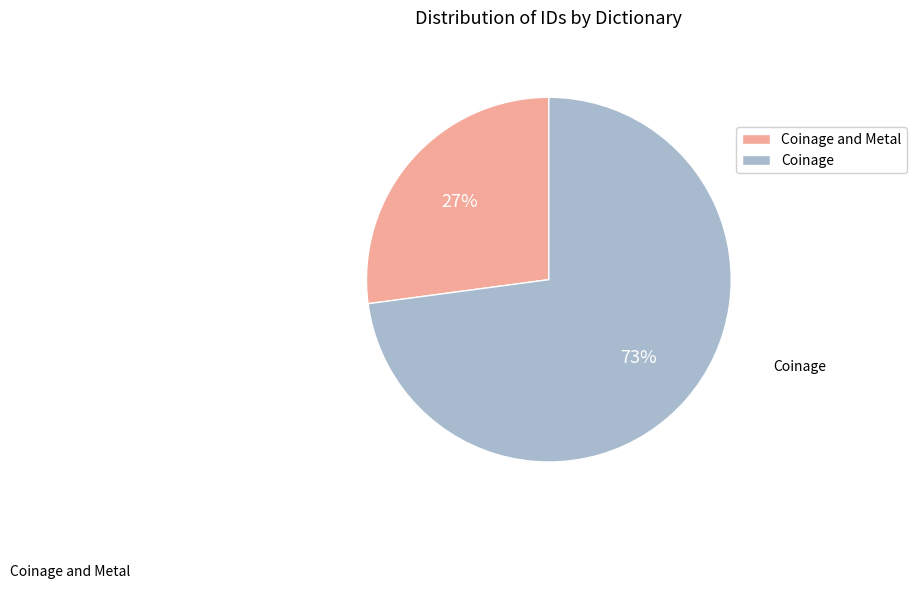

Rank the categories by value from highest to lowest.

Coinage, Coinage and Metal